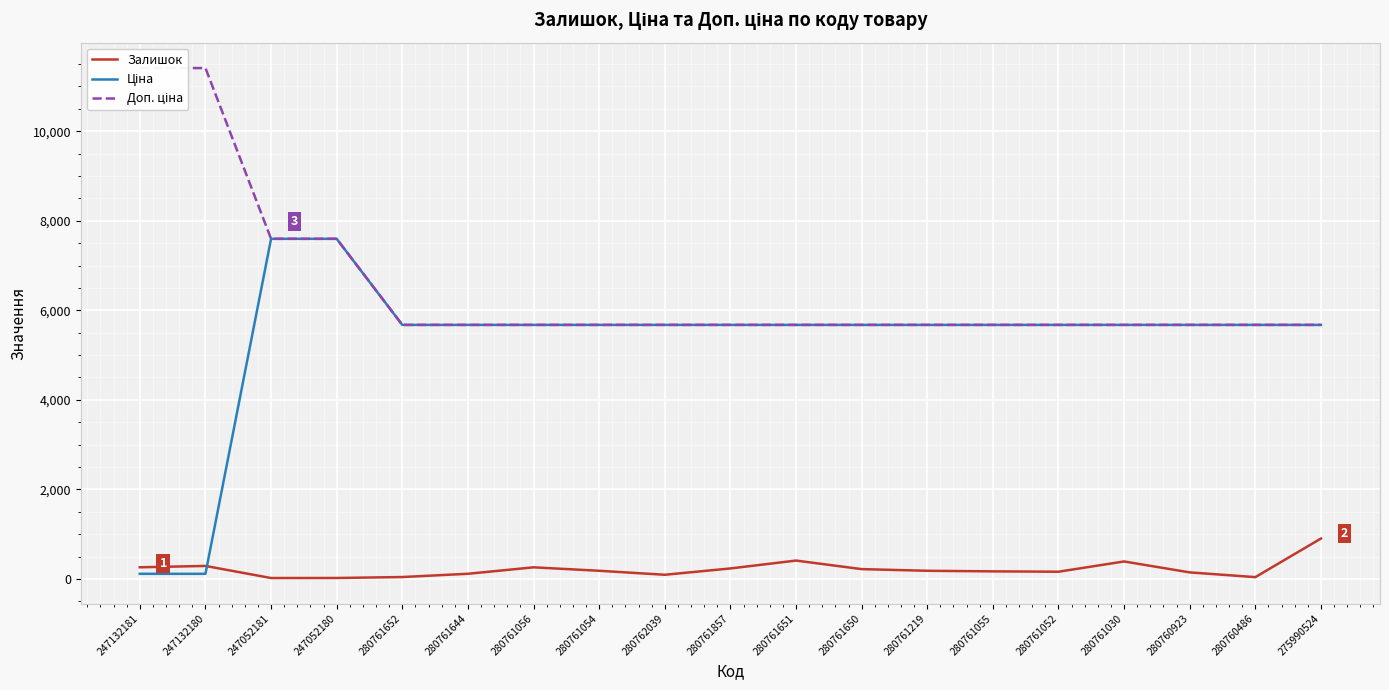

True or false: Ціна has more than 1 interior local peaks.

False